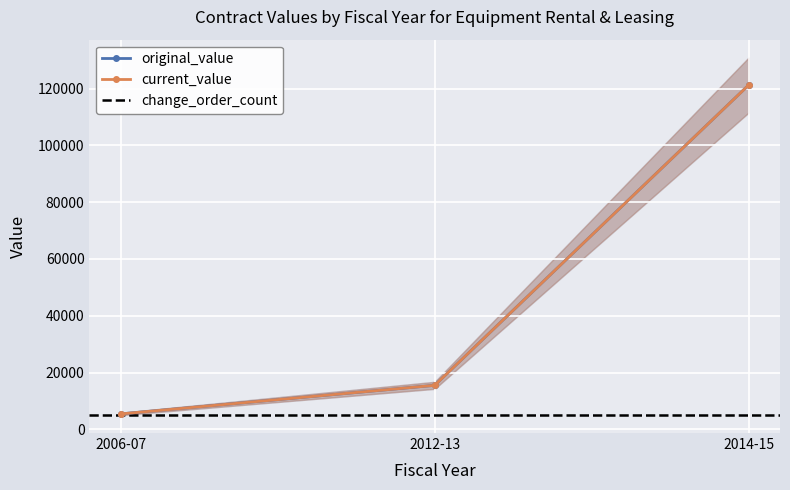

At which label is current_value closest to 63325?

2012-13